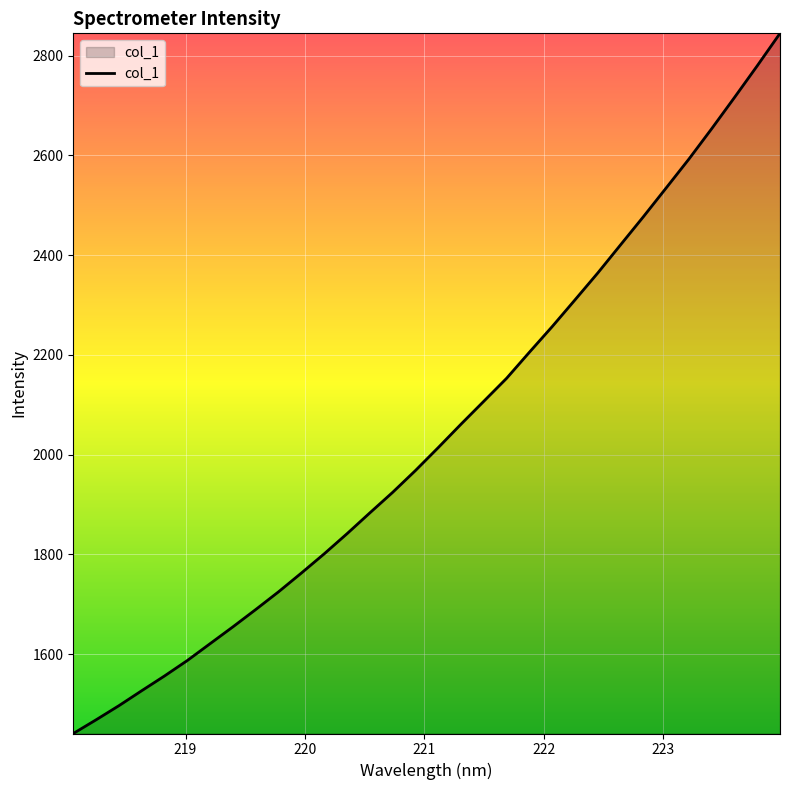

Reading left to right, transcribe all the data shown in this chart.

1441.1	1468.6	1496.9	1526.9	1556.5	1587.5	1621.3	1655.1	1689.8	1725.3	1762.8	1801.4	1841.6	1883.4	1924.5	1968.3	2014.2	2061.2	2107.2	2153.2	2205.4	2256.8	2310.4	2364.3	2420.7	2476.9	2534.6	2592.6	2653.4	2715.9	2779.5	2844.6